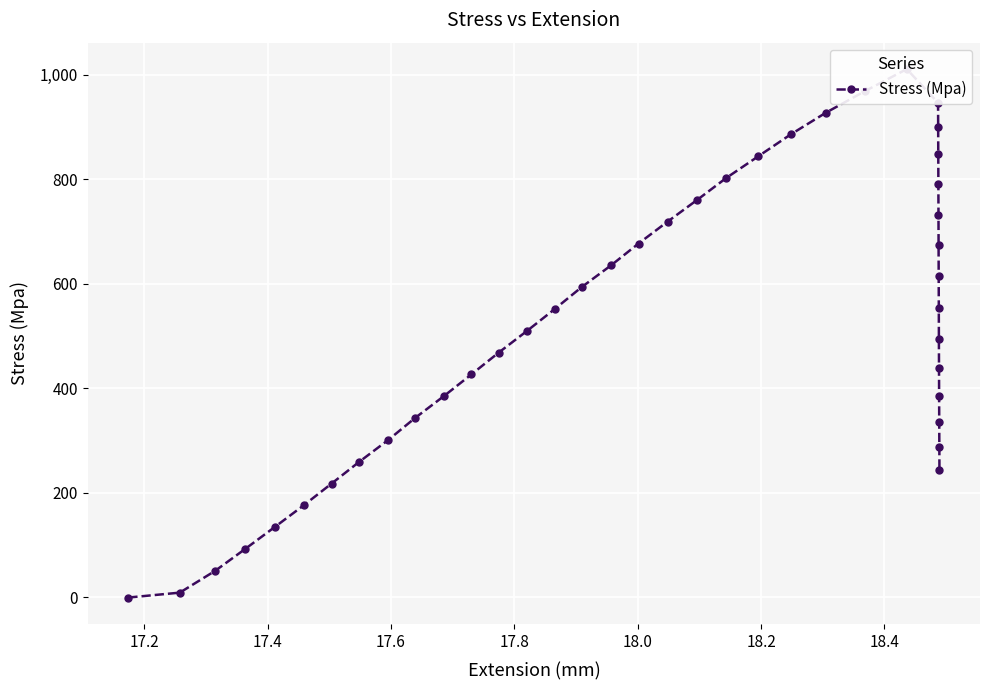

True or false: the data has more than 1 interior local peaks.

False